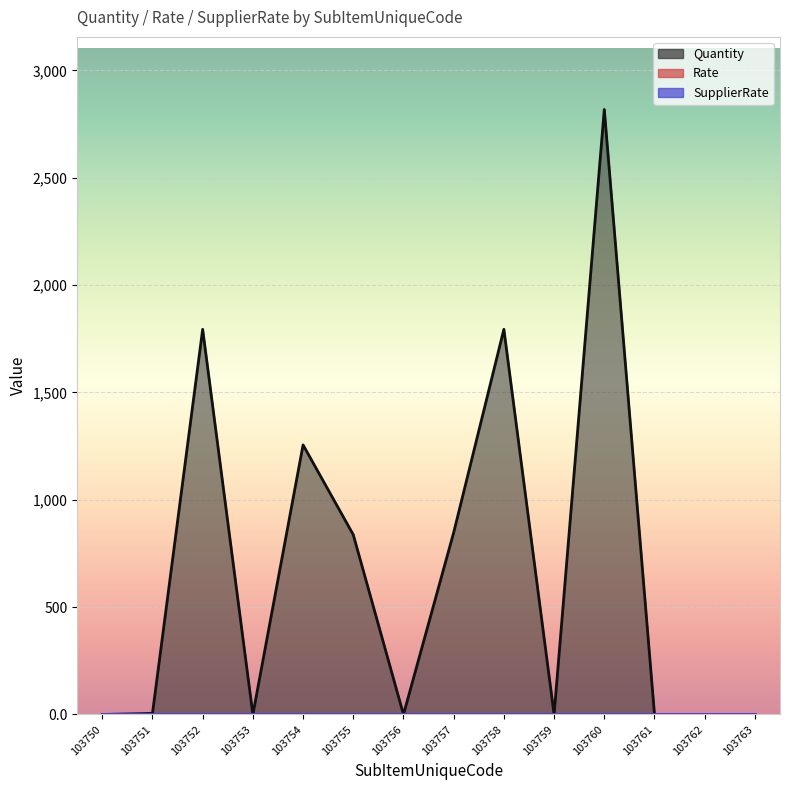

Rank the categories by Rate value from highest to lowest.

103750, 103751, 103752, 103753, 103754, 103755, 103756, 103757, 103758, 103759, 103760, 103761, 103762, 103763